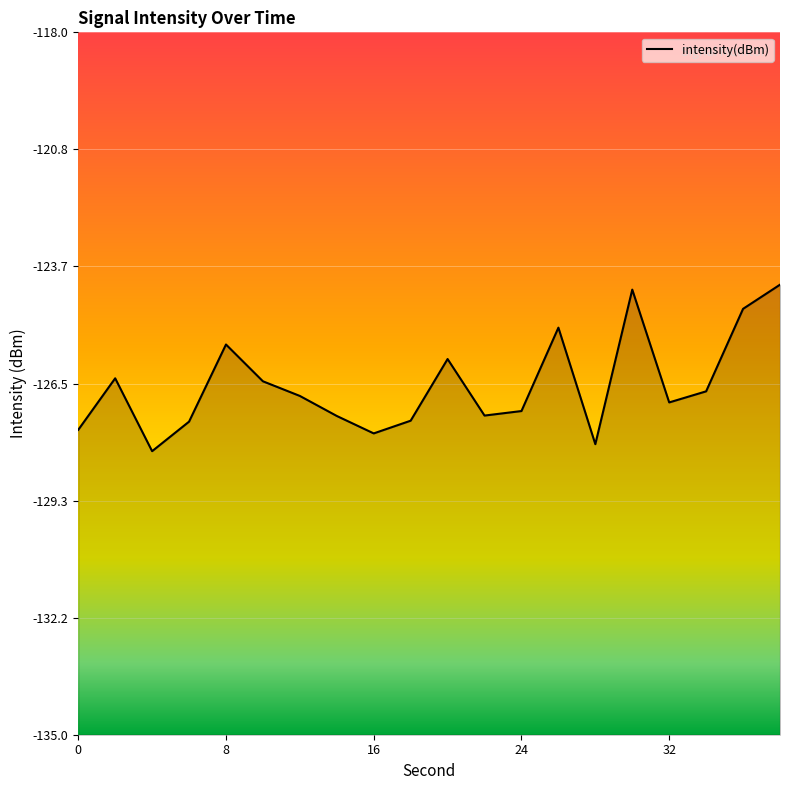

What is the smallest value displayed?

-128.1